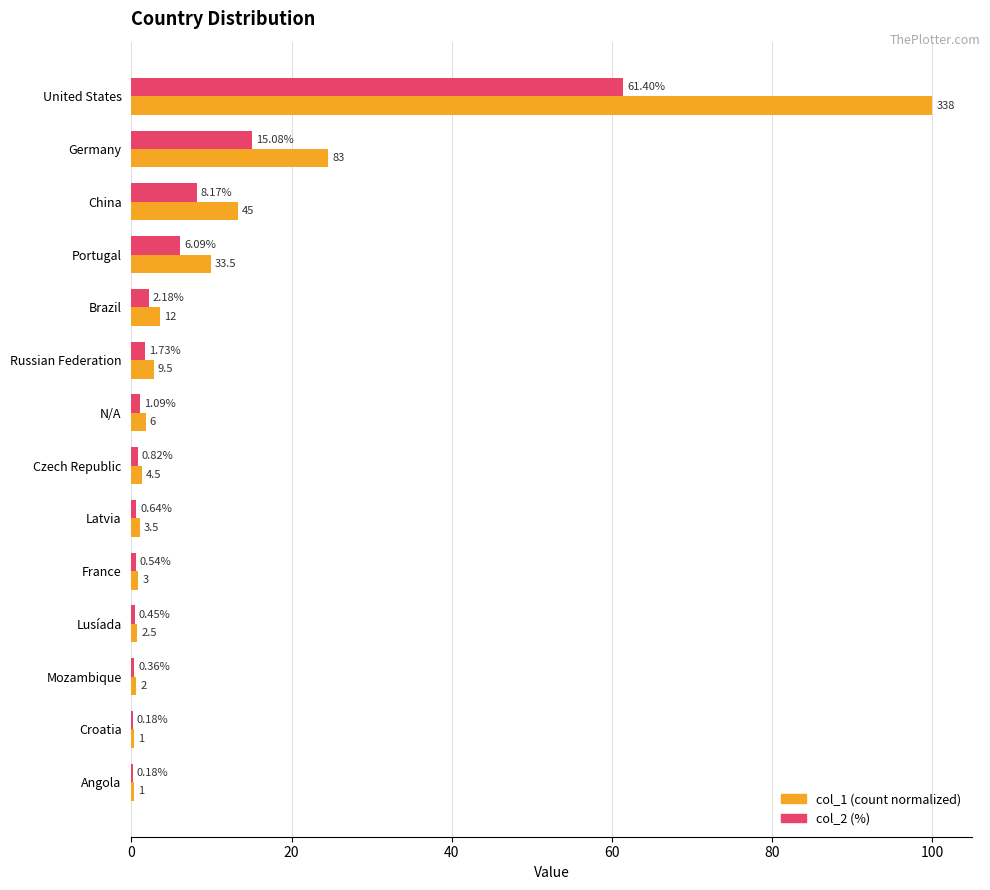

What is the sum of all col_1 (count normalized) values?

161.1